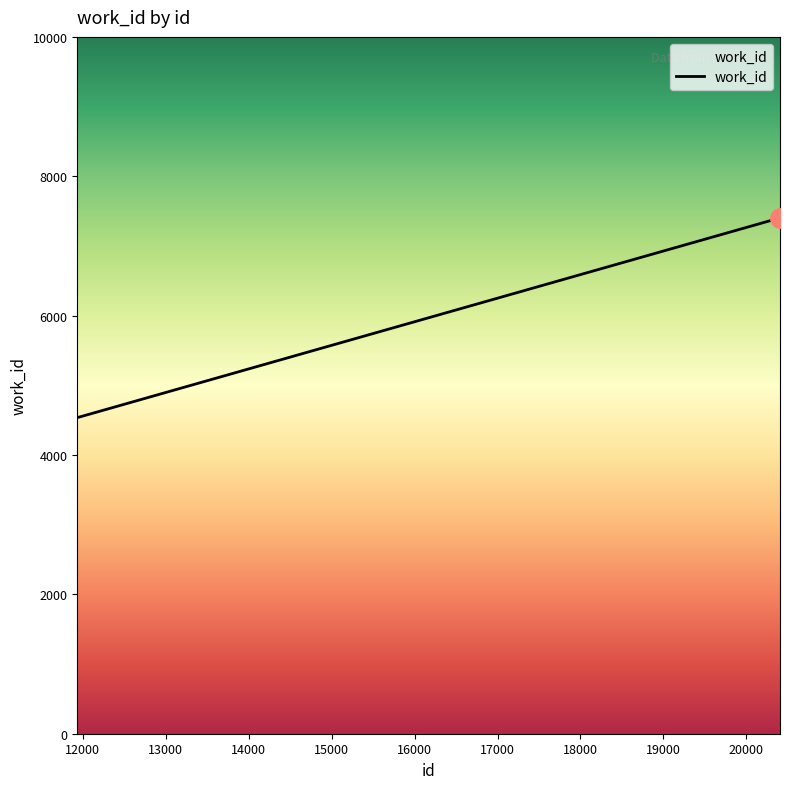

Reading left to right, extract all data points from this chart.

4536	7400	7400	7400	7400	7400	7400	7400	7400	7400